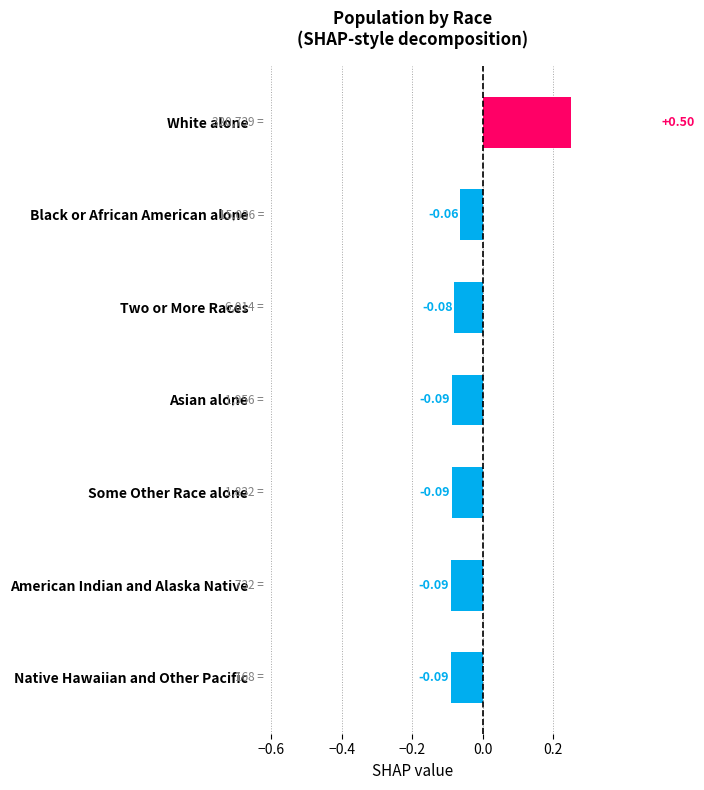

What is the minimum value shown in the chart?

-0.1